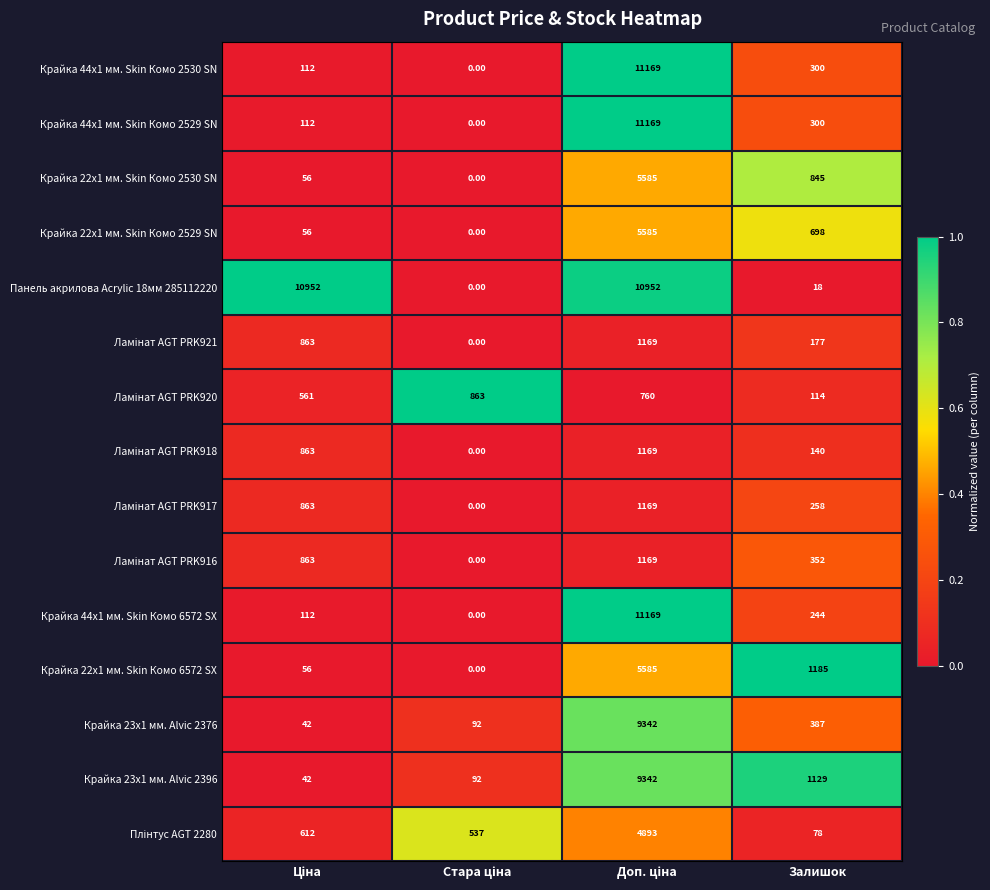

Which series has the largest total across all categories?

Панель акрилова Acrylic 18мм 285112220